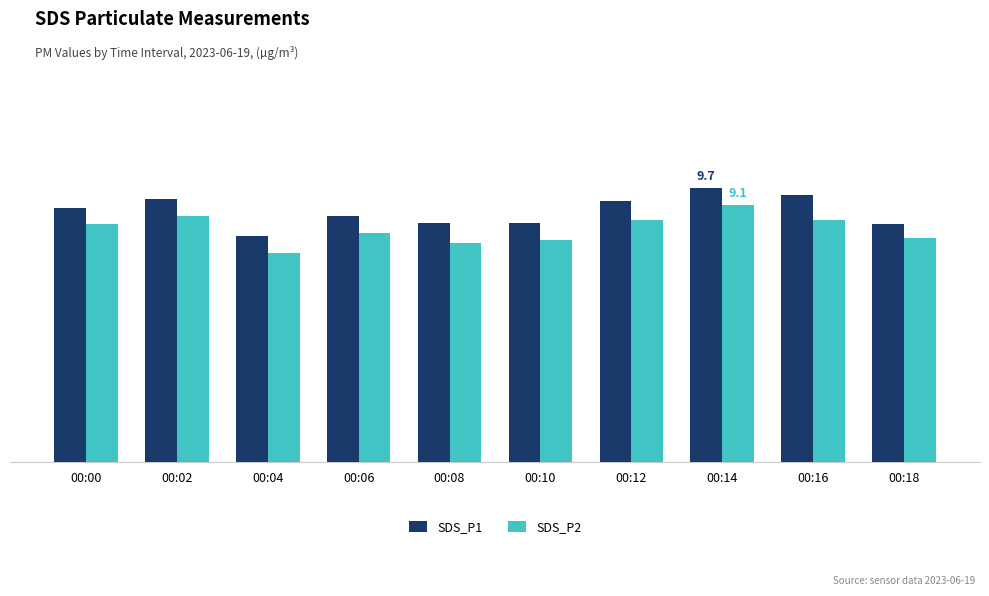

Are the bars horizontal?

No